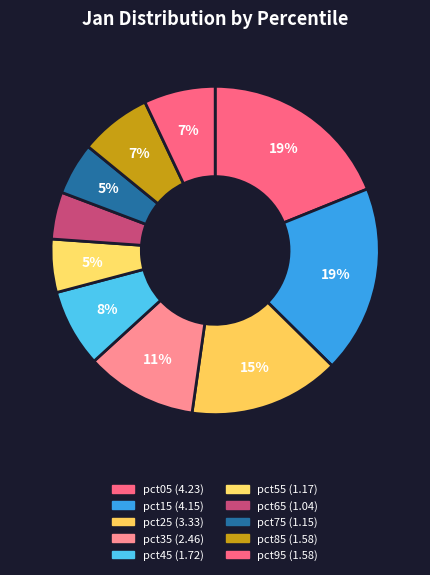

What is the smallest slice in the pie chart?

pct65